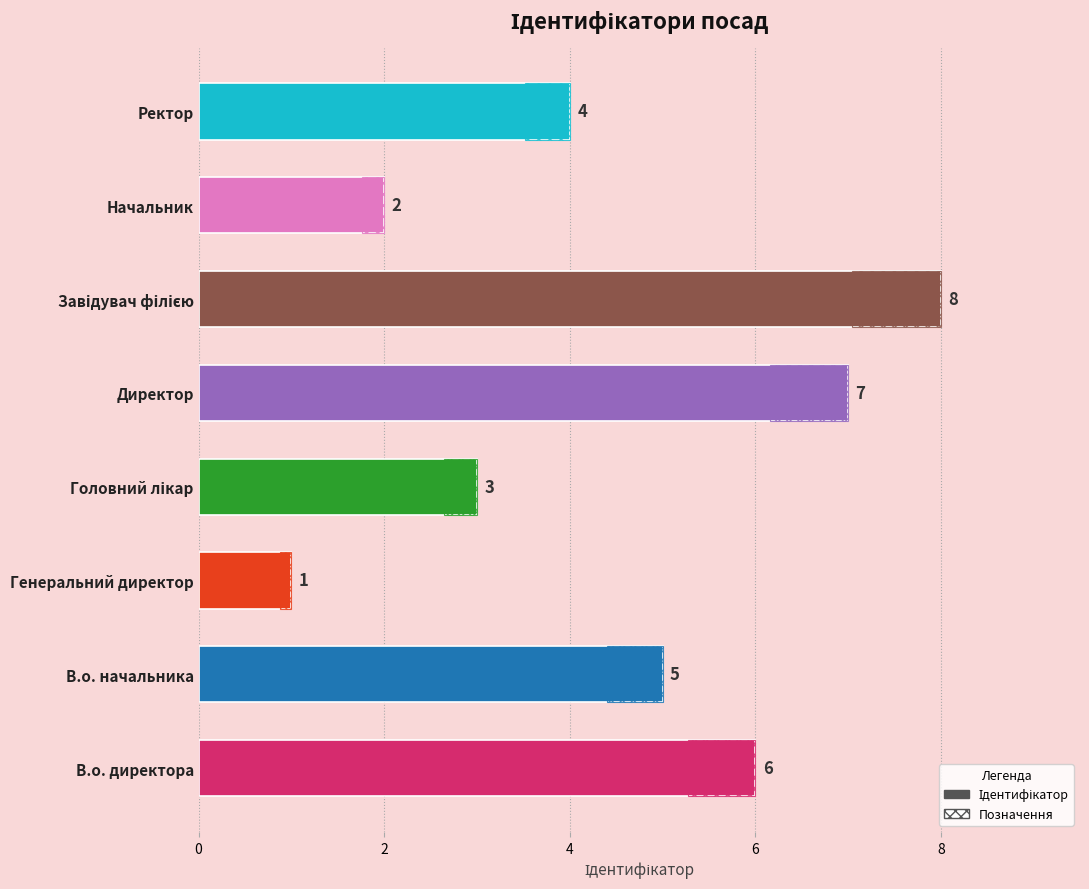

How many data points are above 5?

3